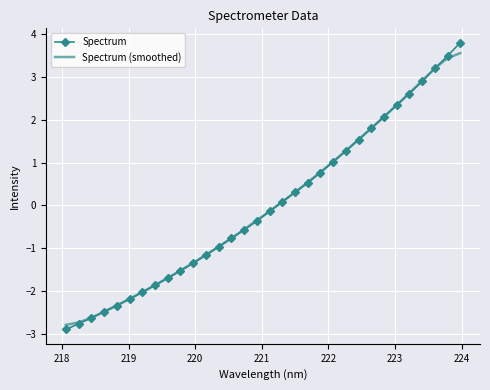

Reading left to right, list all the values displayed in this chart.

Spectrum: -2.9	-2.8	-2.6	-2.5	-2.3	-2.2	-2.0	-1.9	-1.7	-1.5	-1.3	-1.2	-1.0	-0.8	-0.6	-0.4	-0.1	0.1	0.3	0.5	0.8	1.0	1.3	1.5	1.8	2.1	2.3	2.6	2.9	3.2	3.5	3.8
Spectrum (smoothed): -2.8	-2.7	-2.6	-2.5	-2.3	-2.2	-2.0	-1.9	-1.7	-1.5	-1.3	-1.2	-1.0	-0.8	-0.6	-0.4	-0.1	0.1	0.3	0.5	0.8	1.0	1.3	1.5	1.8	2.1	2.3	2.6	2.9	3.2	3.4	3.6